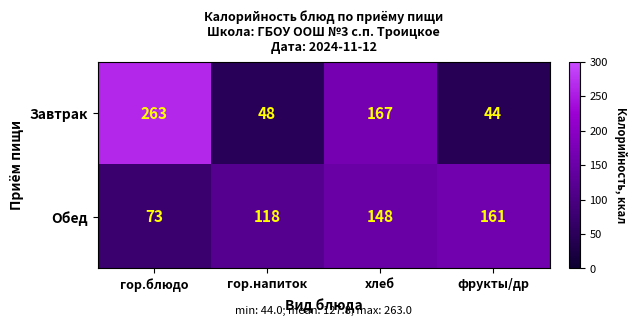

Rank the series at гор.напиток from lowest to highest value.

Завтрак, Обед